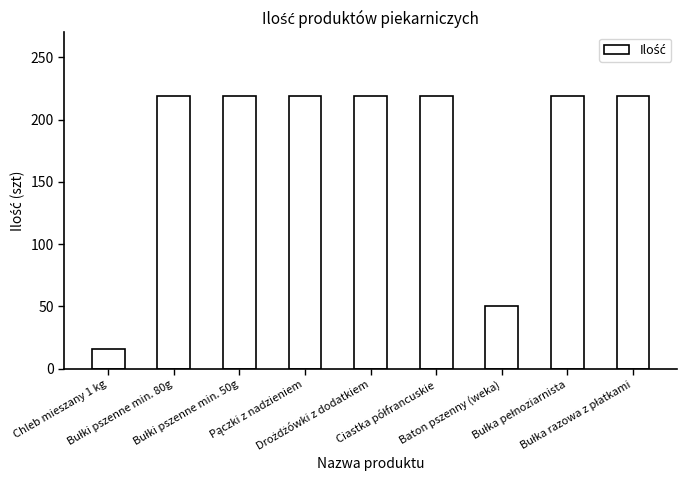

What is the sum of all values?

1599